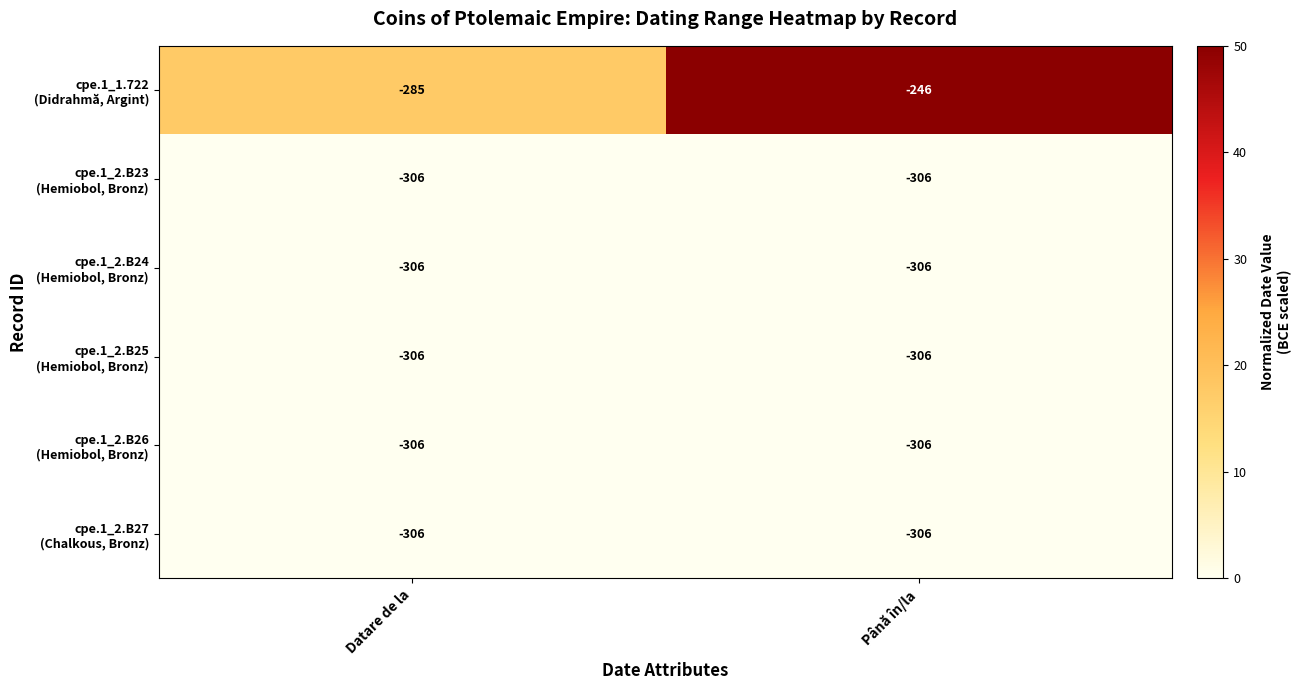

At which category is the sum across all series the highest?

Până în/la